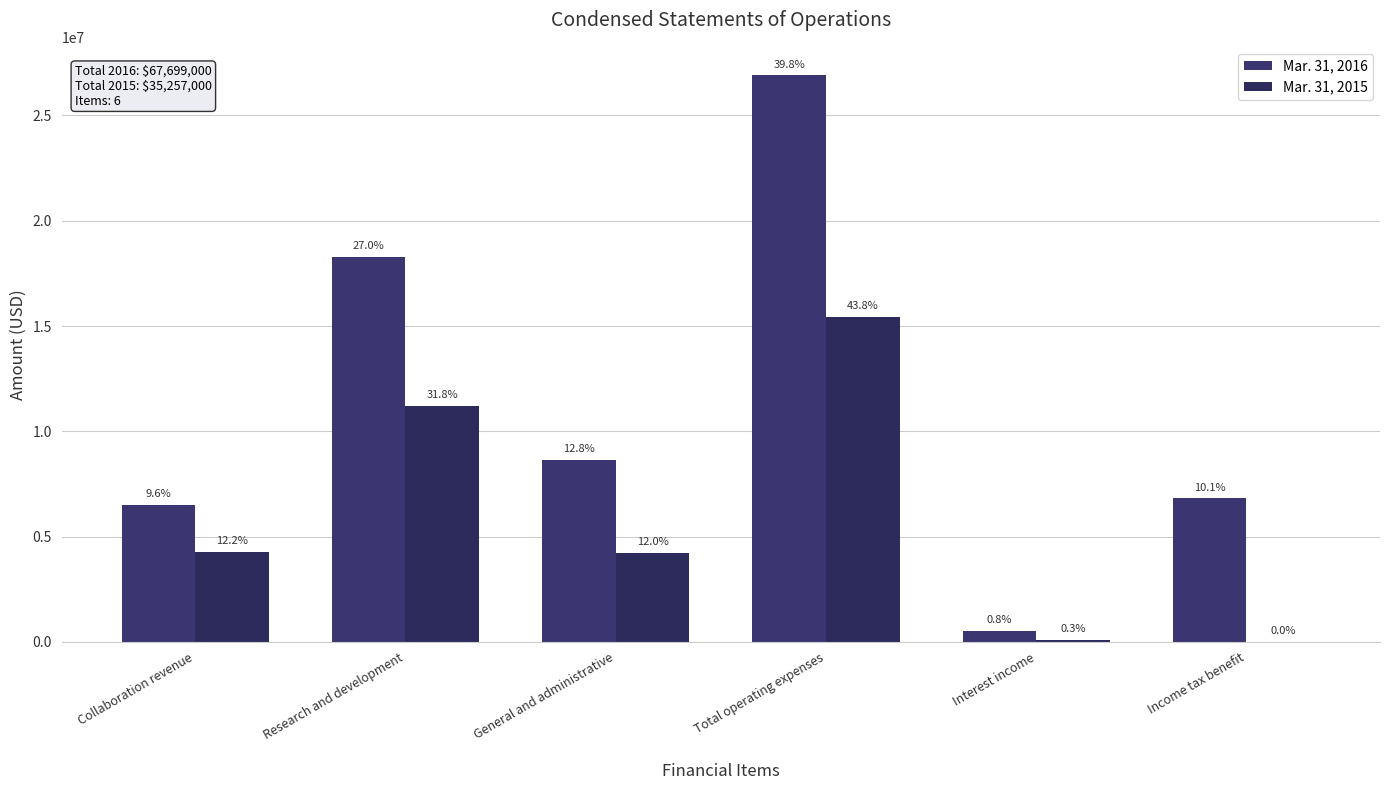

Are the bars grouped side by side (vs. stacked)?

Yes